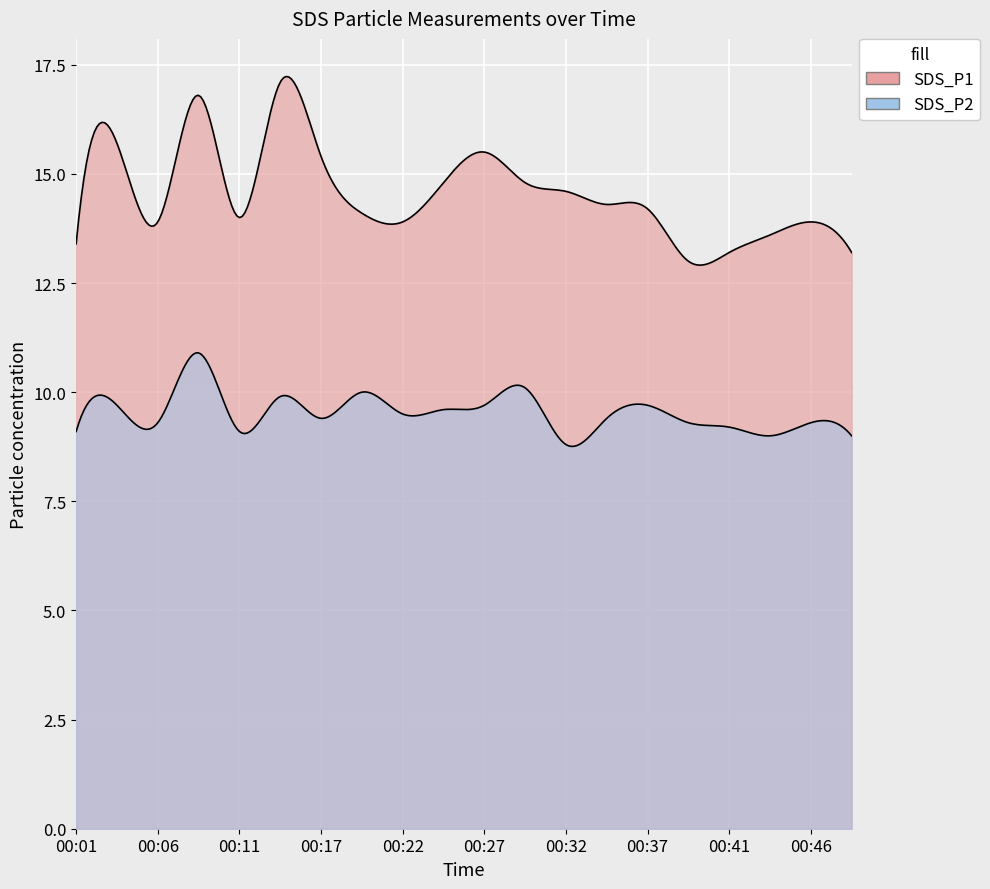

What is the sum of the SDS_P1 values at 00:41 and 00:49?

26.4